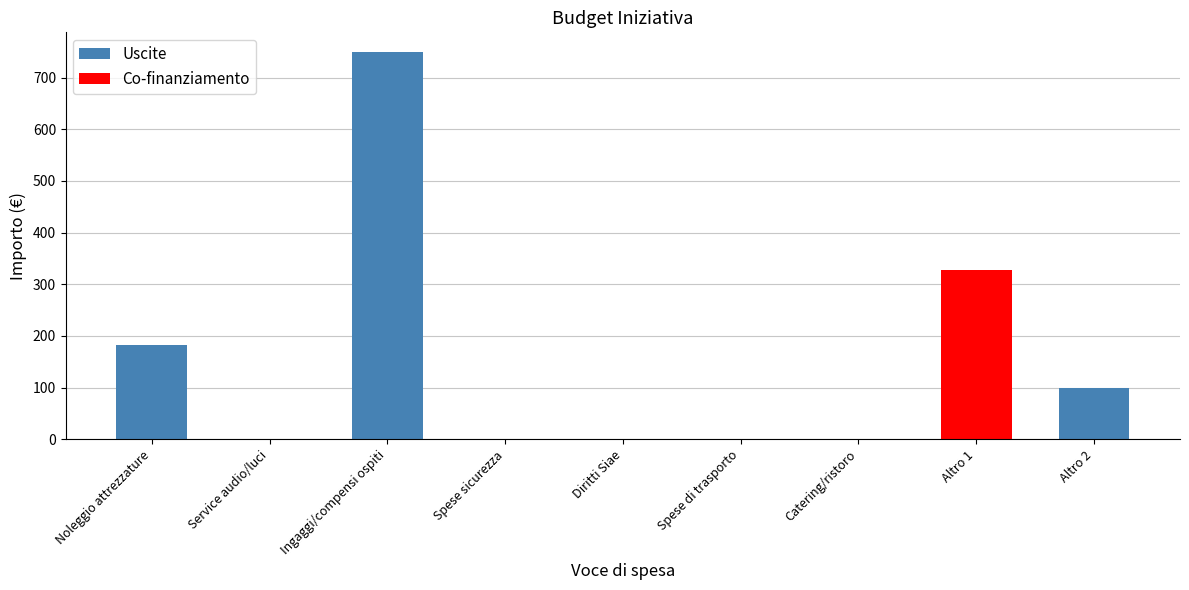

The value at Ingaggi/compensi ospiti is 750.0. True or false?

True